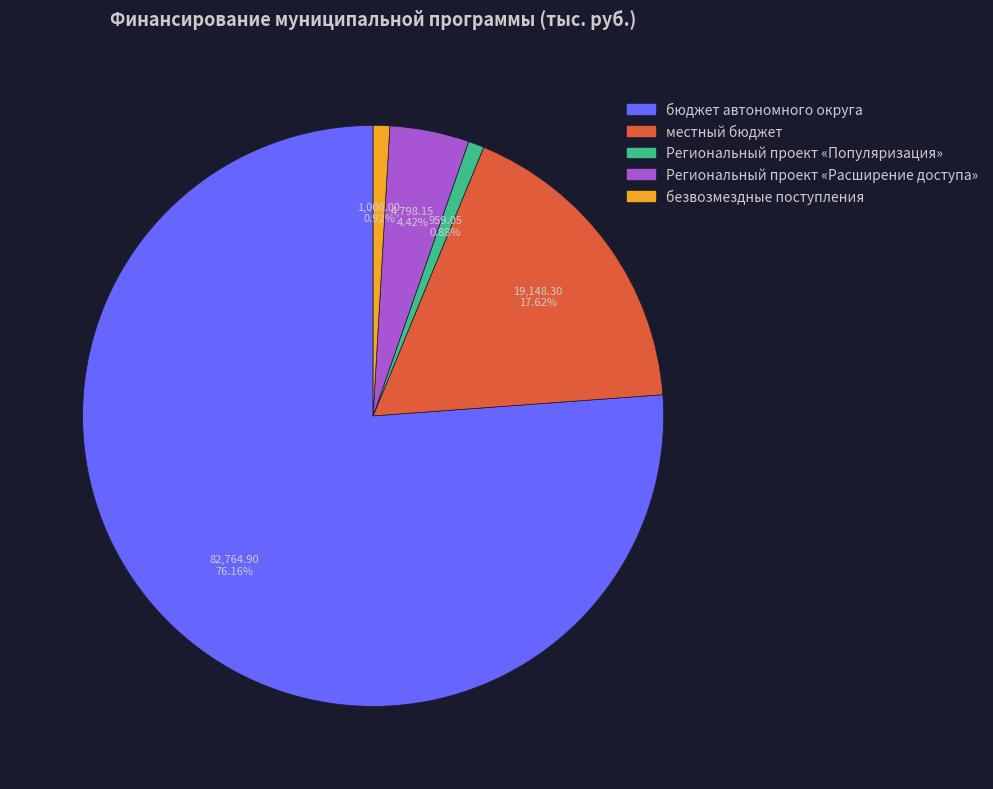

True or false: местный бюджет accounts for 27% of the total.

False